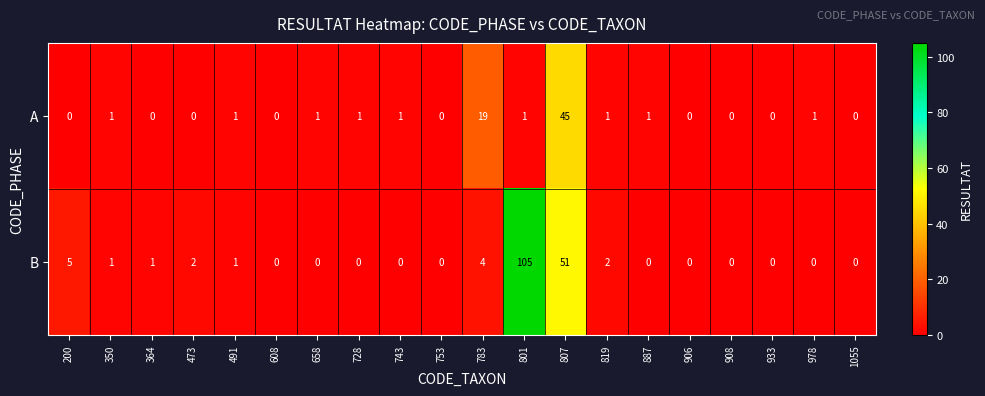

What is the sum of all A values?

73